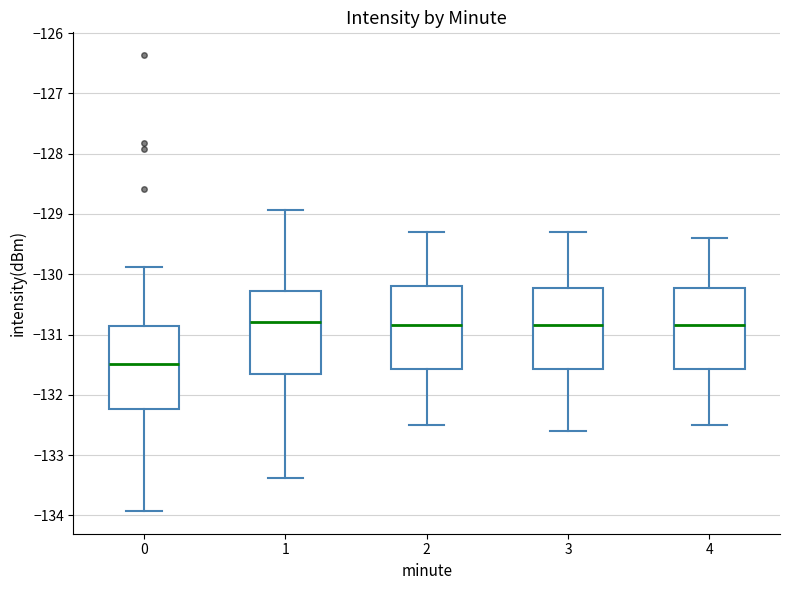

Where does the upper whisker of the box at x = 4 end on the y-axis? The values are not printed on the chart, so give them approximately, as read against the axis.

-129.4